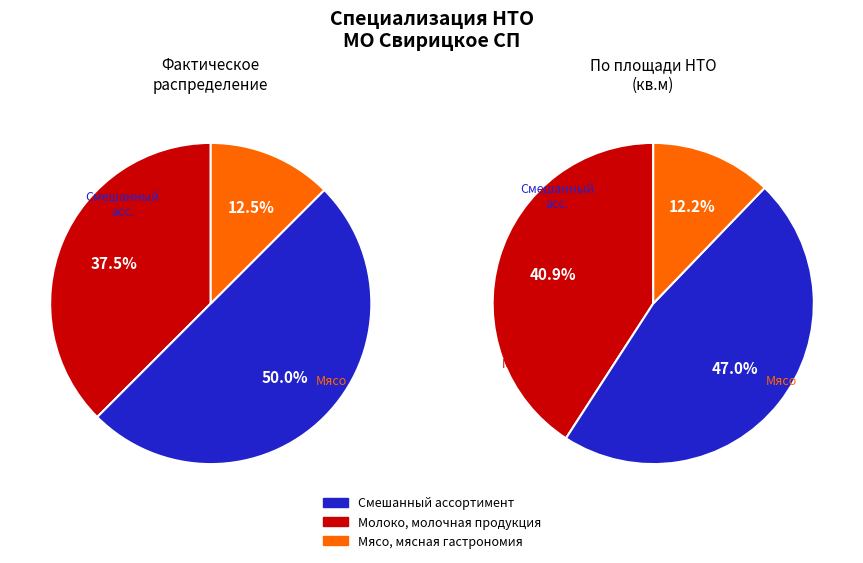

Do Мясо, мясная гастрономия and молоко, молочная продукция together represent more than half of the pie?

Yes